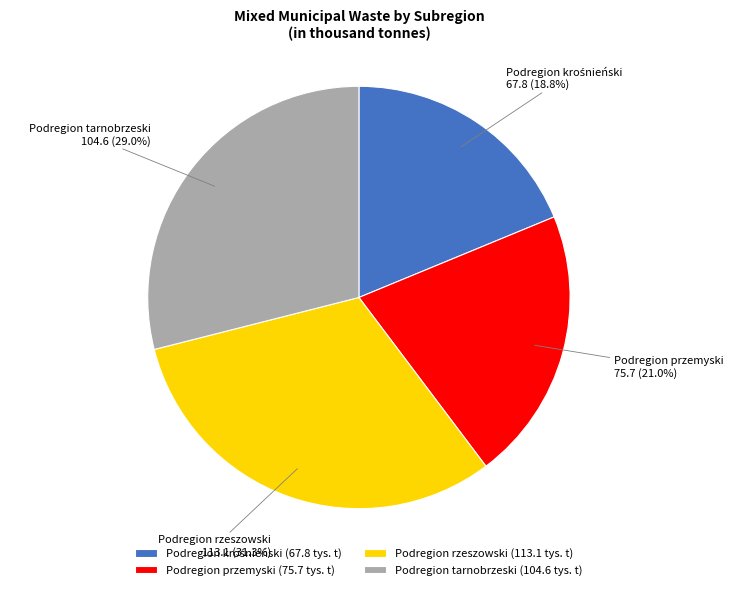

How much of the chart is everything except Podregion tarnobrzeski?

71.0%